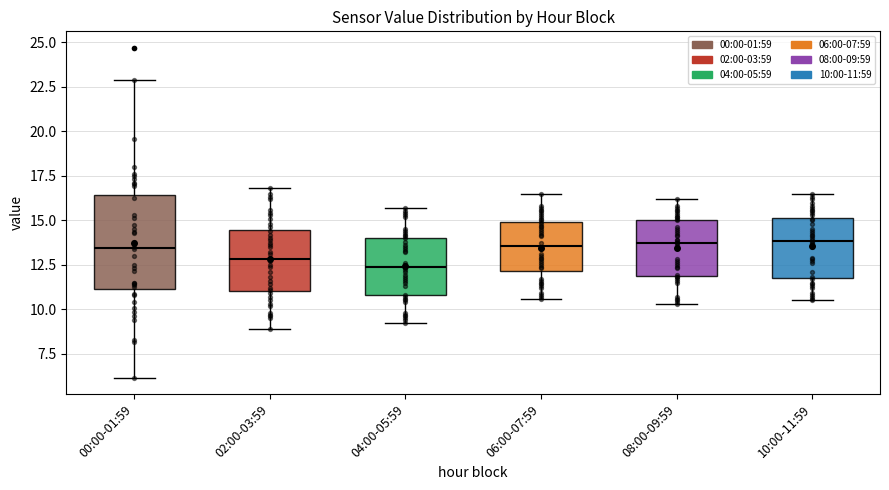

Reading left to right, read every box against the y-axis: the position of its median line, the range the box covers, and the ends of its whiskers. The values are not printed on the chart, so give them approximately, as read against the axis.

00:00-01:59: median 13.5, box 11.0 to 16.5, whiskers 6.0 to 23.0
02:00-03:59: median 13.0, box 11.0 to 14.5, whiskers 9.0 to 17.0
04:00-05:59: median 12.5, box 11.0 to 14.0, whiskers 9.0 to 15.5
06:00-07:59: median 13.5, box 12.0 to 15.0, whiskers 10.5 to 16.5
08:00-09:59: median 14.0, box 12.0 to 15.0, whiskers 10.5 to 16.0
10:00-11:59: median 14.0, box 12.0 to 15.0, whiskers 10.5 to 16.5